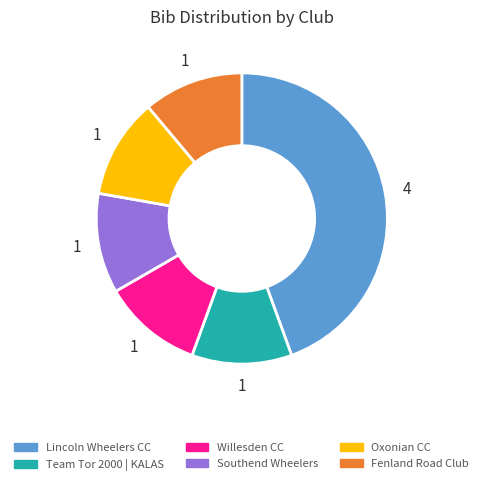

How many slices are in this pie chart?

6